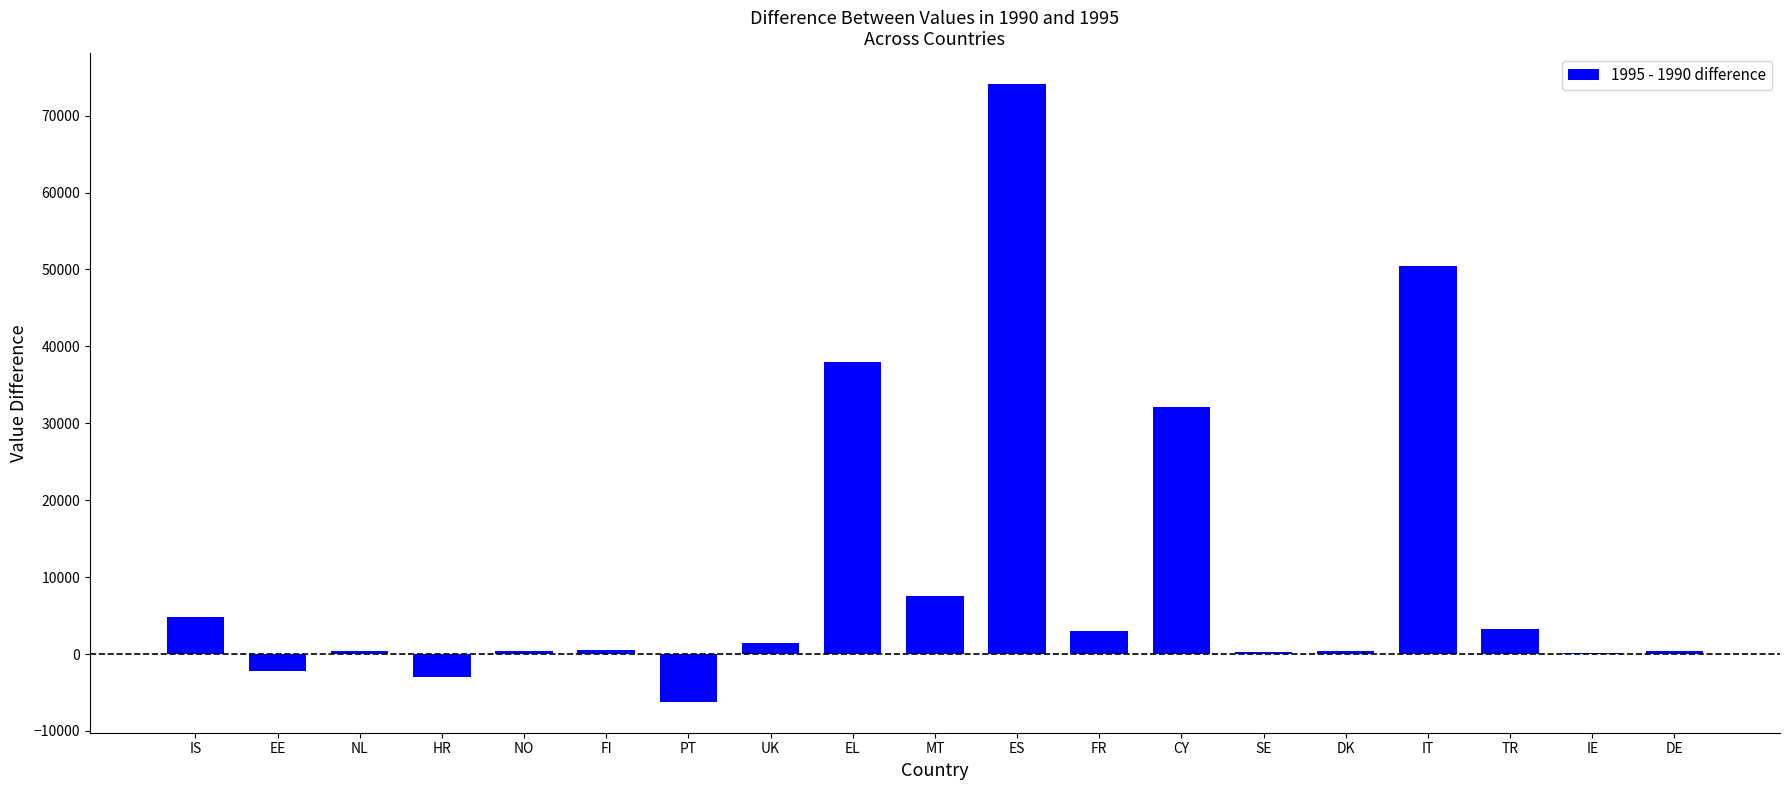

At which category does the chart reach its peak across all series?

ES